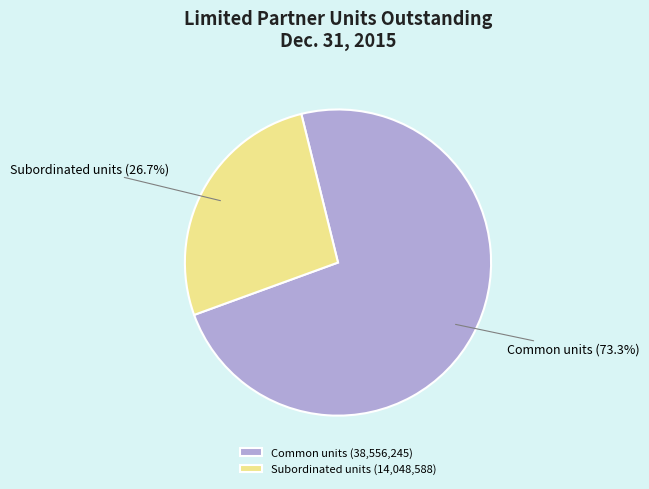

Does Common units (38,556,245) represent more than half of the total?

Yes